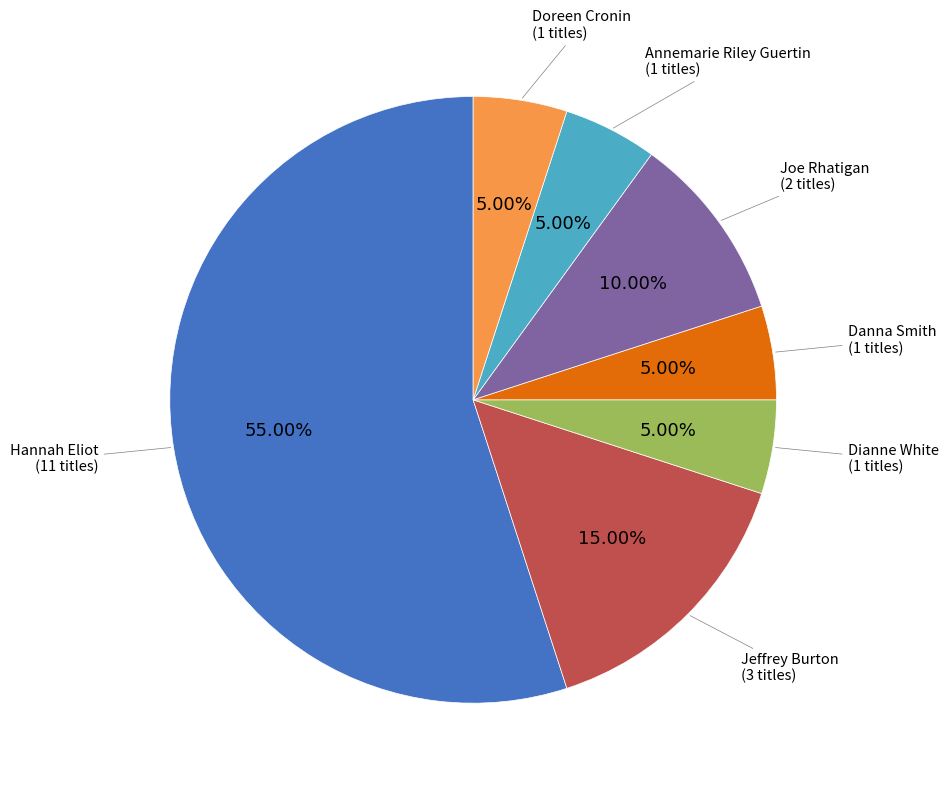

Is there a majority slice in this chart?

Yes